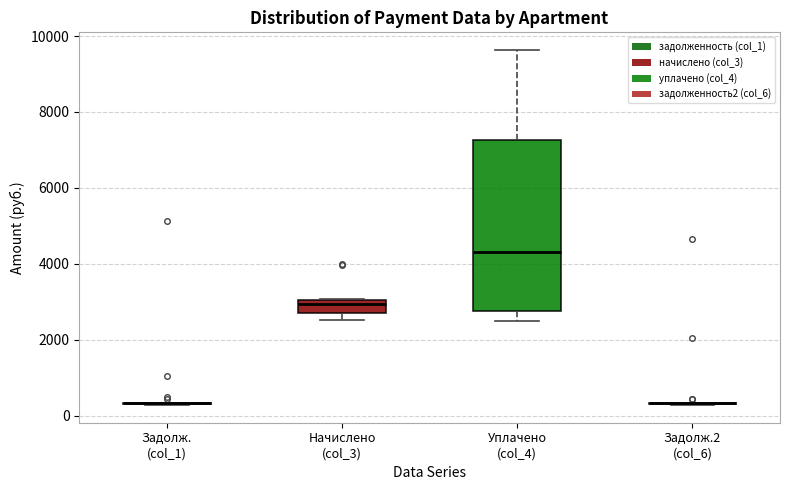

Reading left to right, transcribe this box plot: for each box, give where its median line is, the range the box spans, and where its two whiskers end, as read against the y-axis. The values are not printed on the chart, so give them approximately, as read against the axis.

Задолж. (col_1): box collapsed to a line at 400, whiskers 200 to 400
Начислено (col_3): median 3000 (just below the box's upper edge), box 2800 to 3000, whiskers 2600 to 3000
Уплачено (col_4): median 4400, box 2800 to 7200, whiskers 2600 to 9600
Задолж.2 (col_6): box collapsed to a line at 400, whiskers 200 to 400